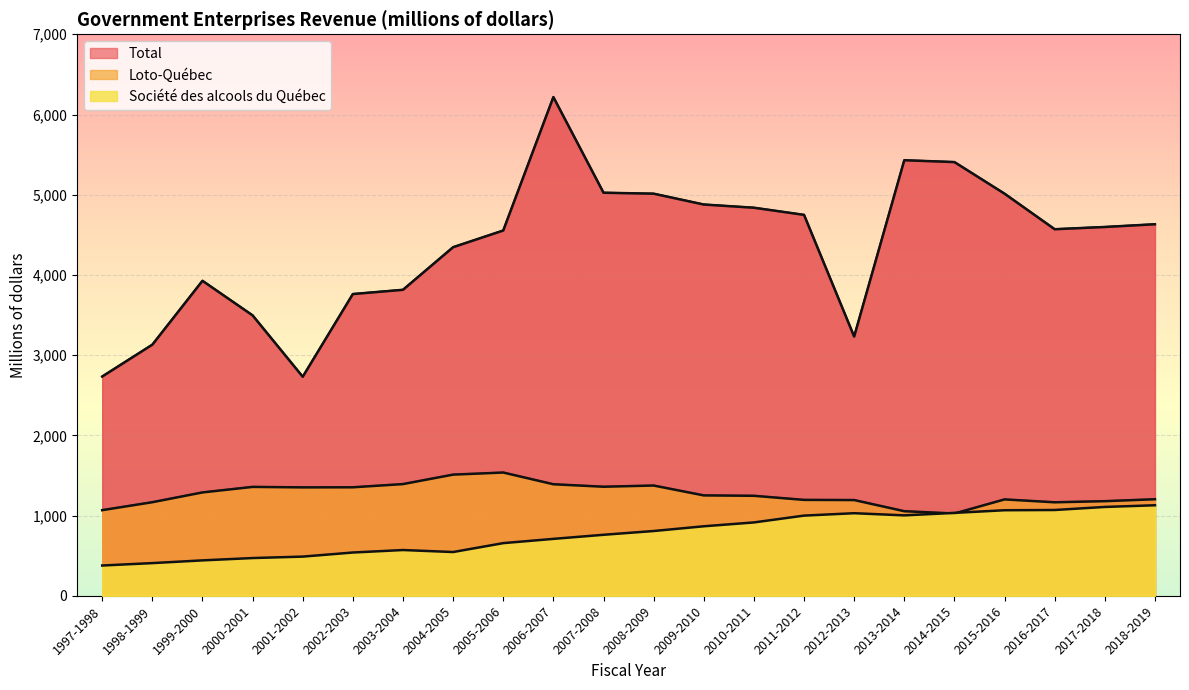

True or false: Loto-Québec and Total cross at least once.

False